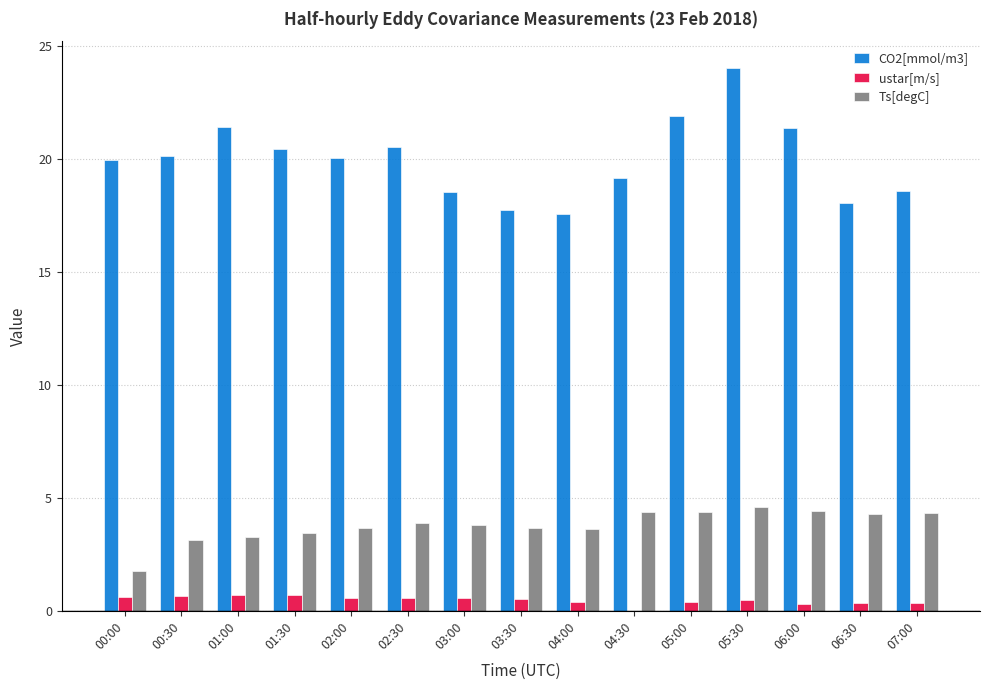

How many positive values does the ustar[m/s] series have?

14